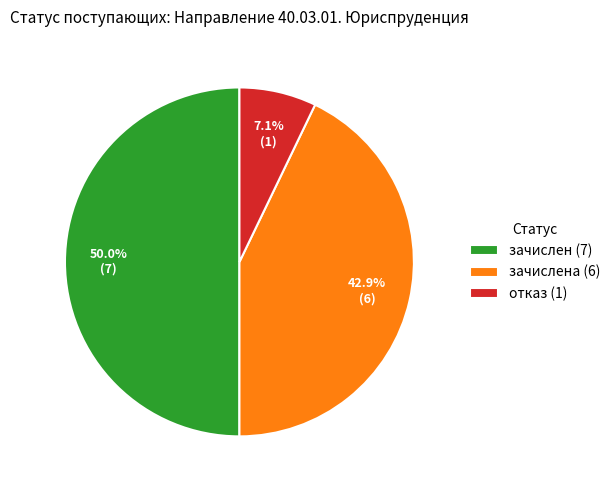

What is the total percentage of отказ (1) and зачислена (6)?

50.0%